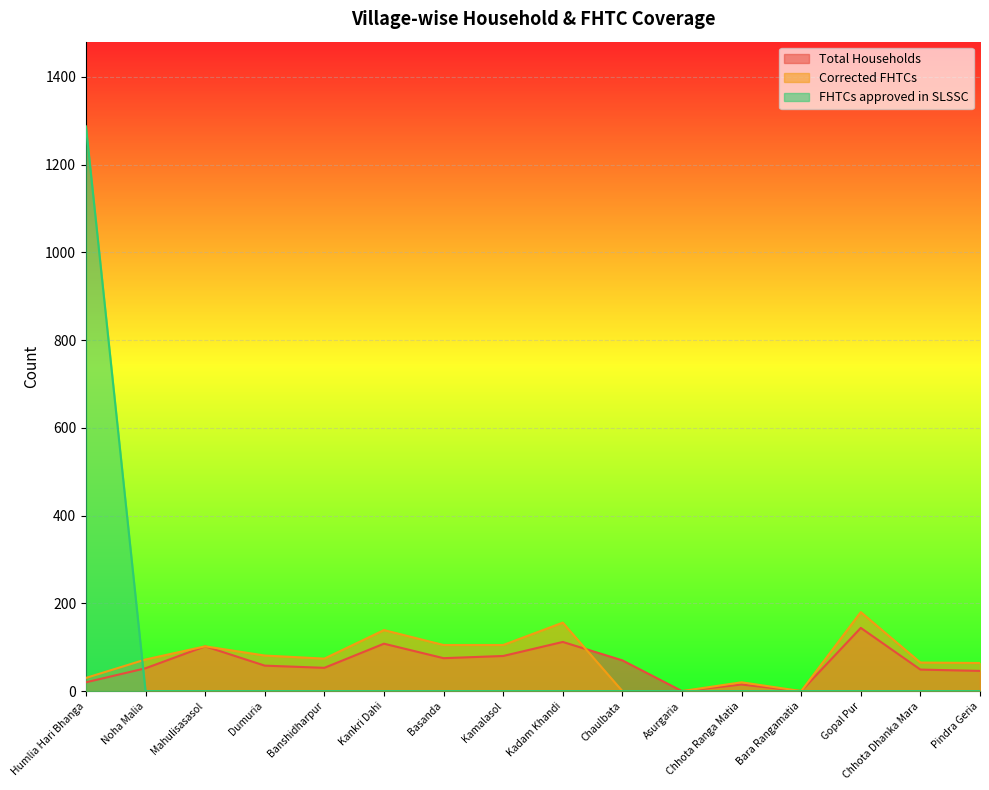

What is the value of the Corrected FHTCs point at the 9th from the left?

156